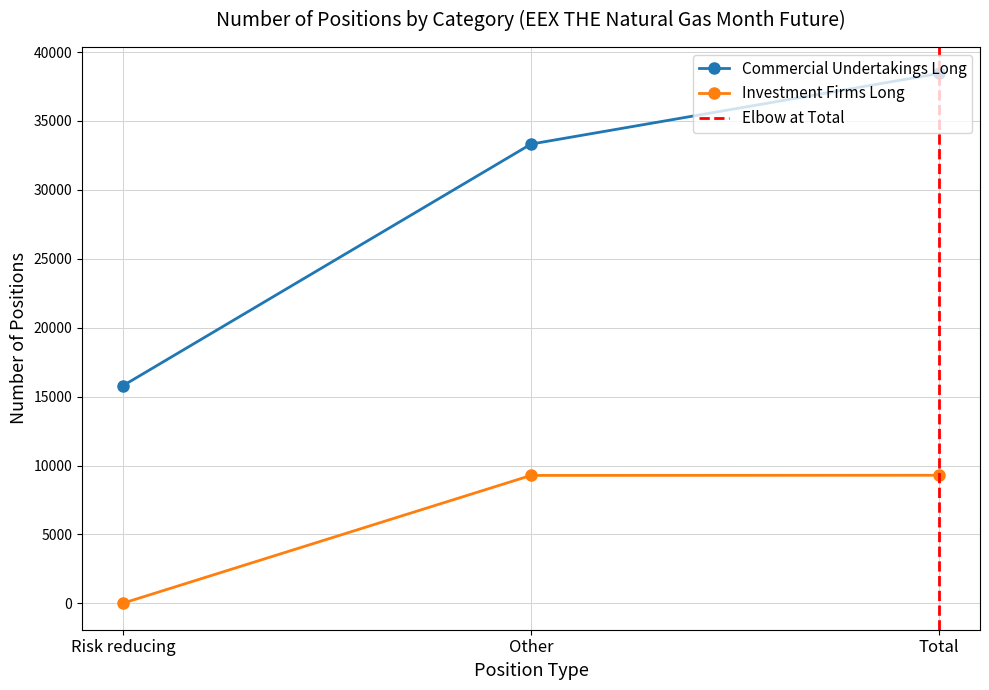

At which label does Commercial Undertakings Long reach its peak?

Total